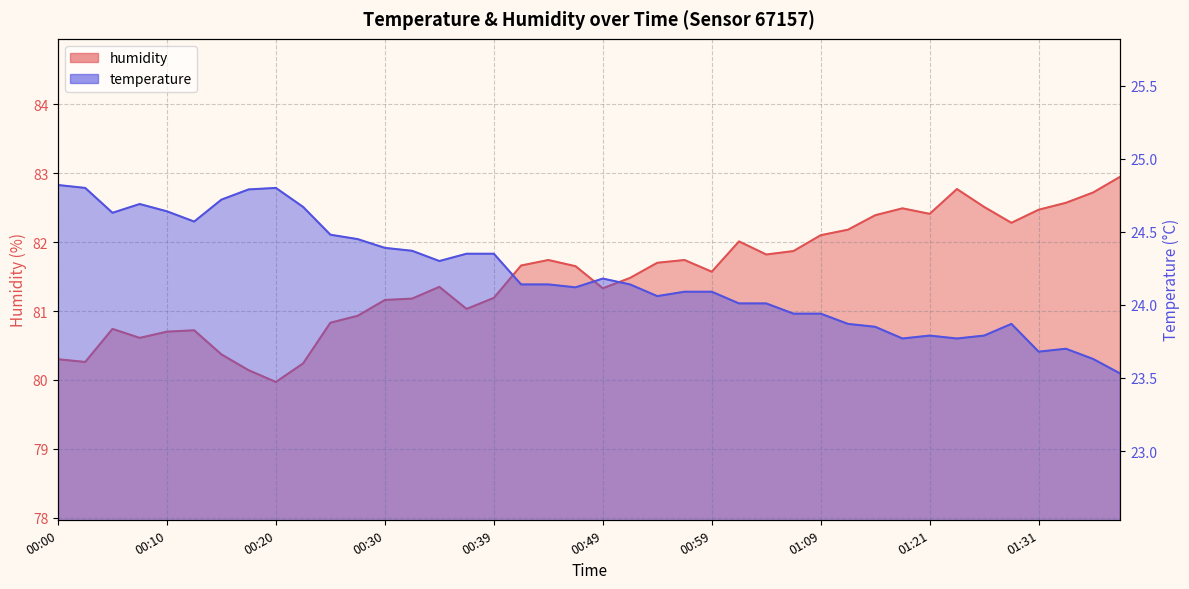

Where does the humidity series first go above 81?

00:30